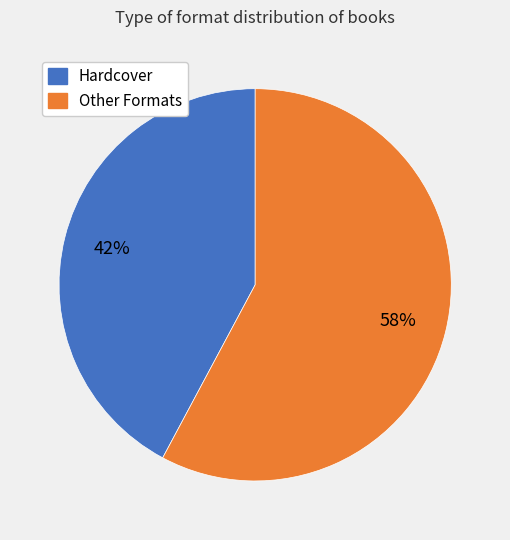

Is there any slice that represents more than half of the pie?

Yes